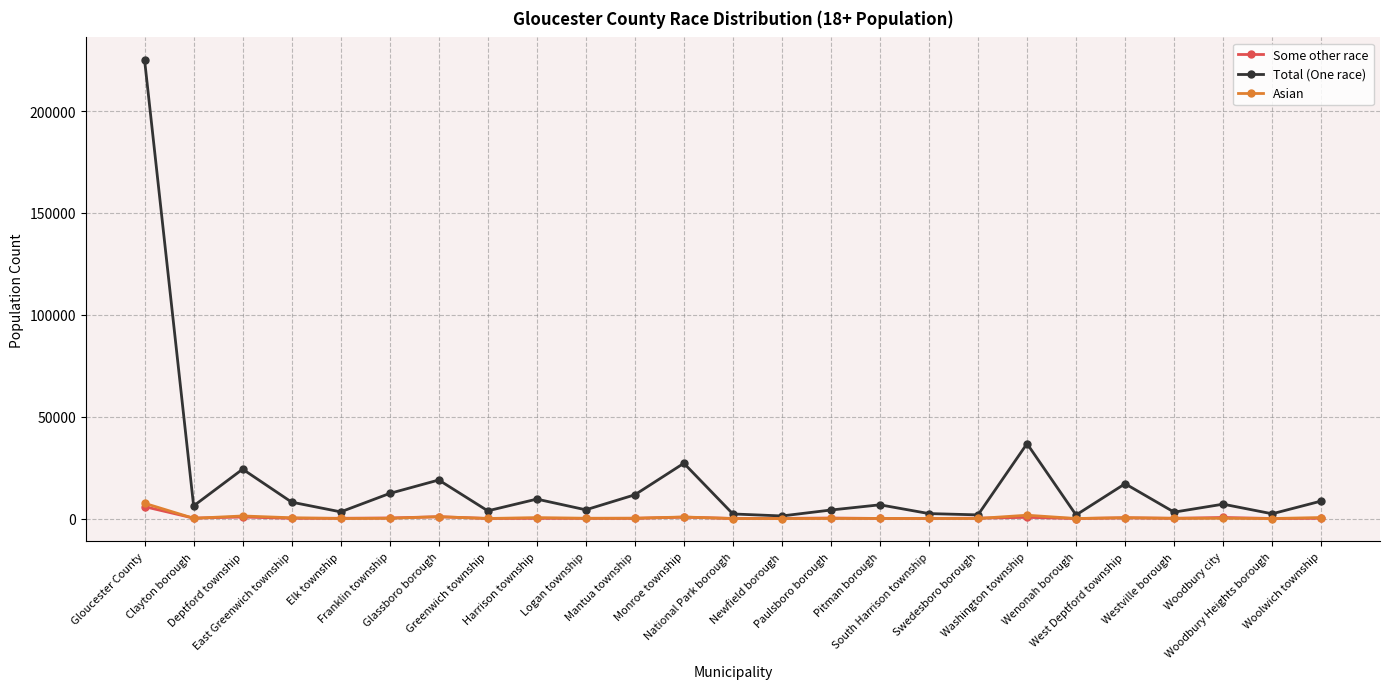

Which series has the widest spread of values?

Total (One race)